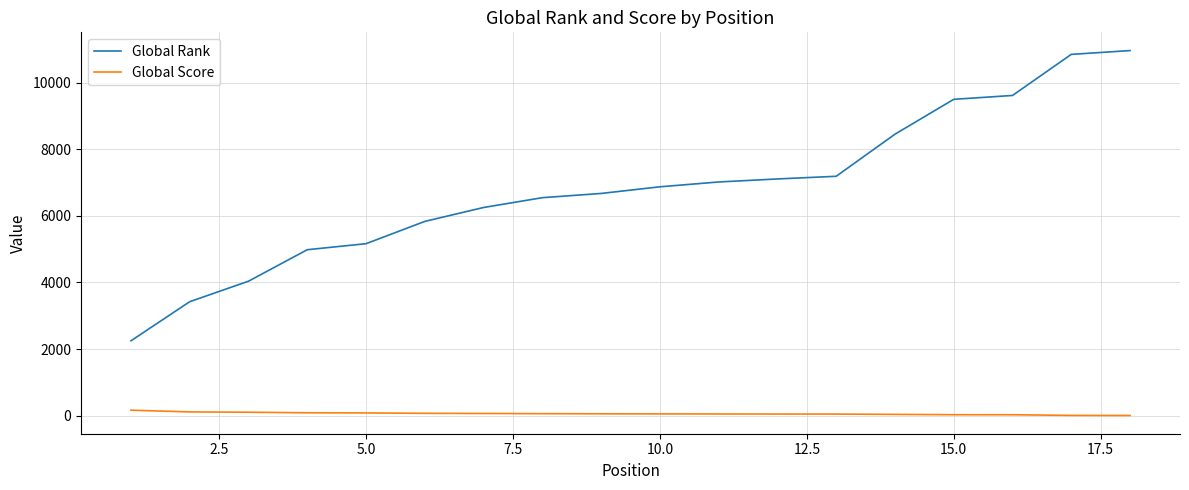

What is the highest value of the Global Rank series?

10970